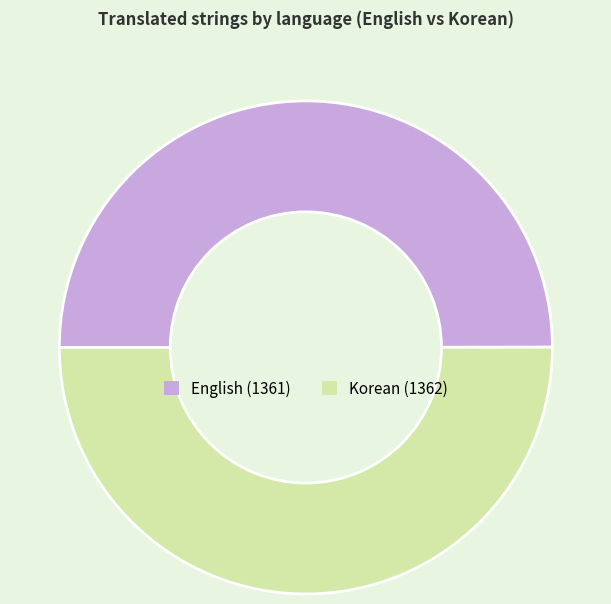

Approximately how many times larger is the value at Korean compared to English?

1.0